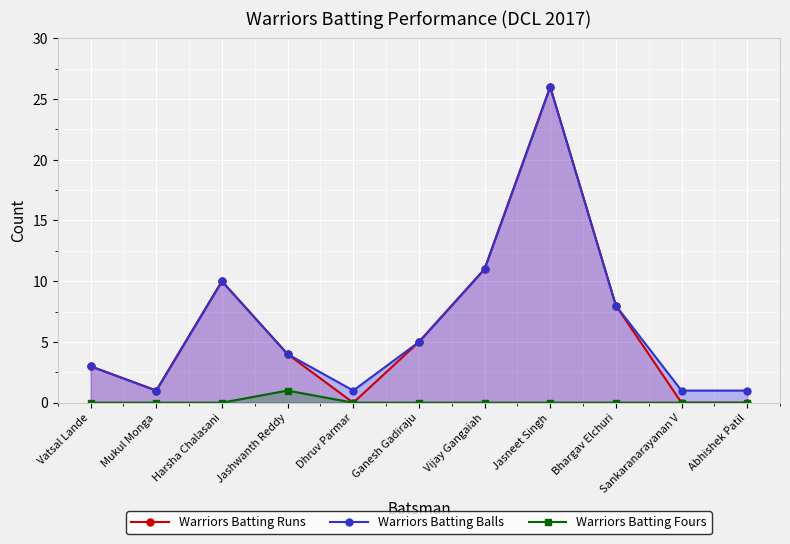

Which series changed the most between Jashwanth Reddy and Vijay Gangaiah?

Warriors Batting Runs